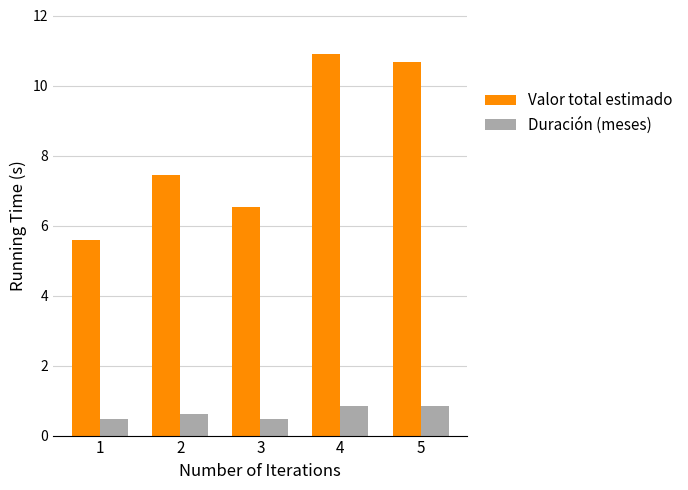

What are all the series names shown in the legend?

Valor total estimado, Duración (meses)